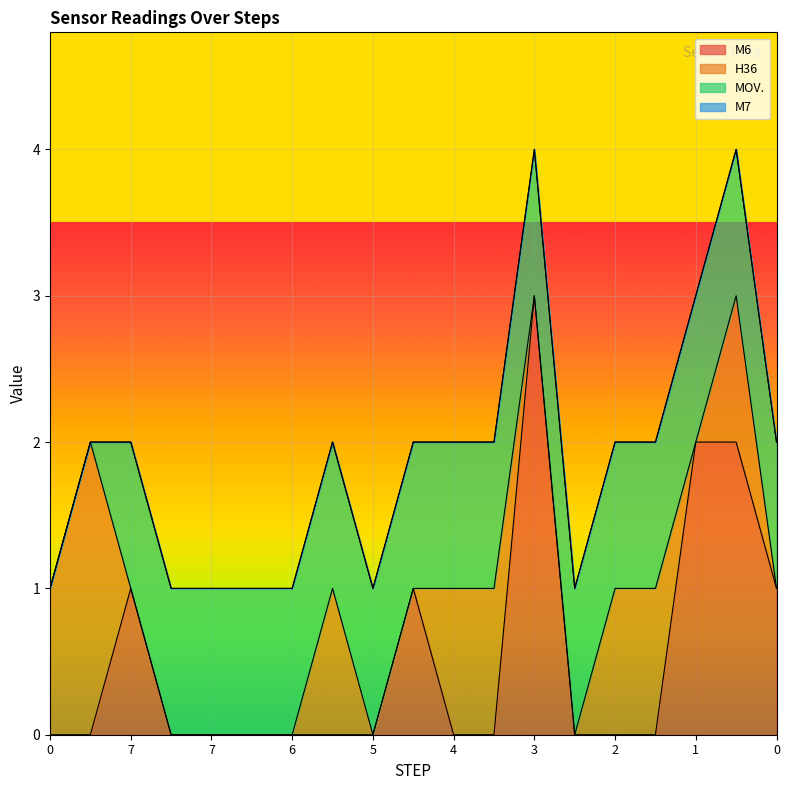

True or false: M7 and H36 intersect in this chart.

False